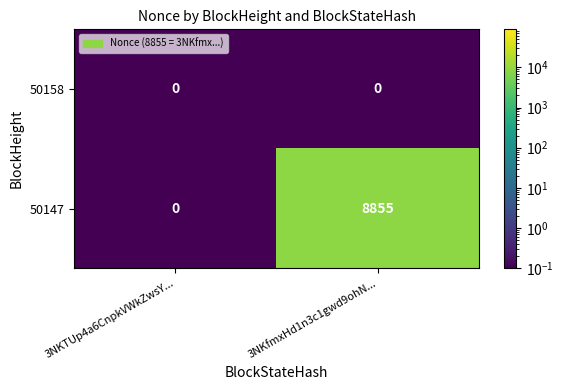

Which category has the highest value in the 50147 series?

3NKfmxHd1n3c1gwd9ohN...